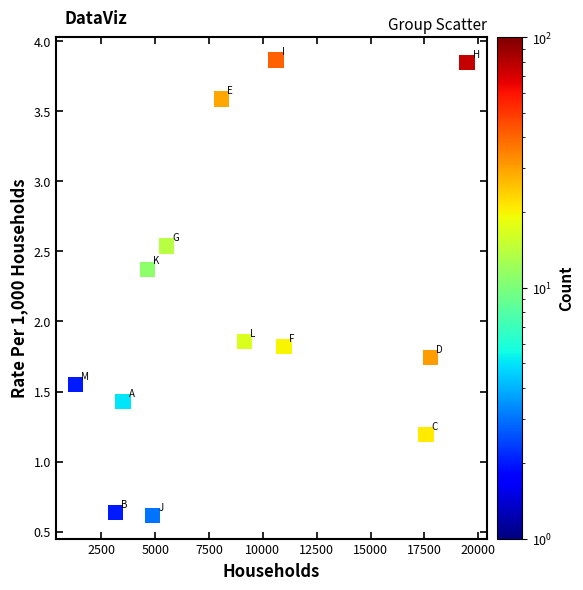

What is the range of Y values (max minus min)?

3.3